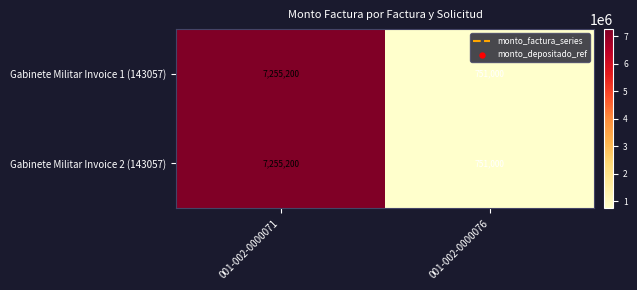

Which label corresponds to the largest value in the chart?

001-002-0000071